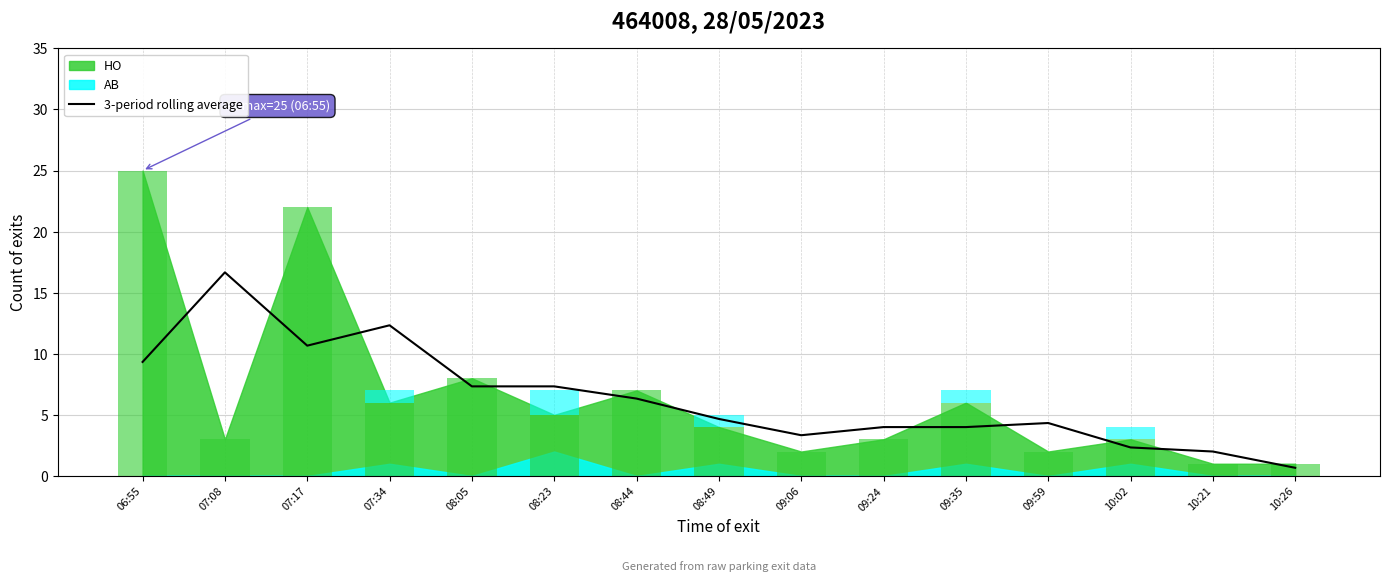

Reading right to left, list all the values displayed in this chart.

10:26=0.7	10:21=2.0	10:02=2.3	09:59=4.3	09:35=4.0	09:24=4.0	09:06=3.3	08:49=4.7	08:44=6.3	08:23=7.3	08:05=7.3	07:34=12.3	07:17=10.7	07:08=16.7	06:55=9.3